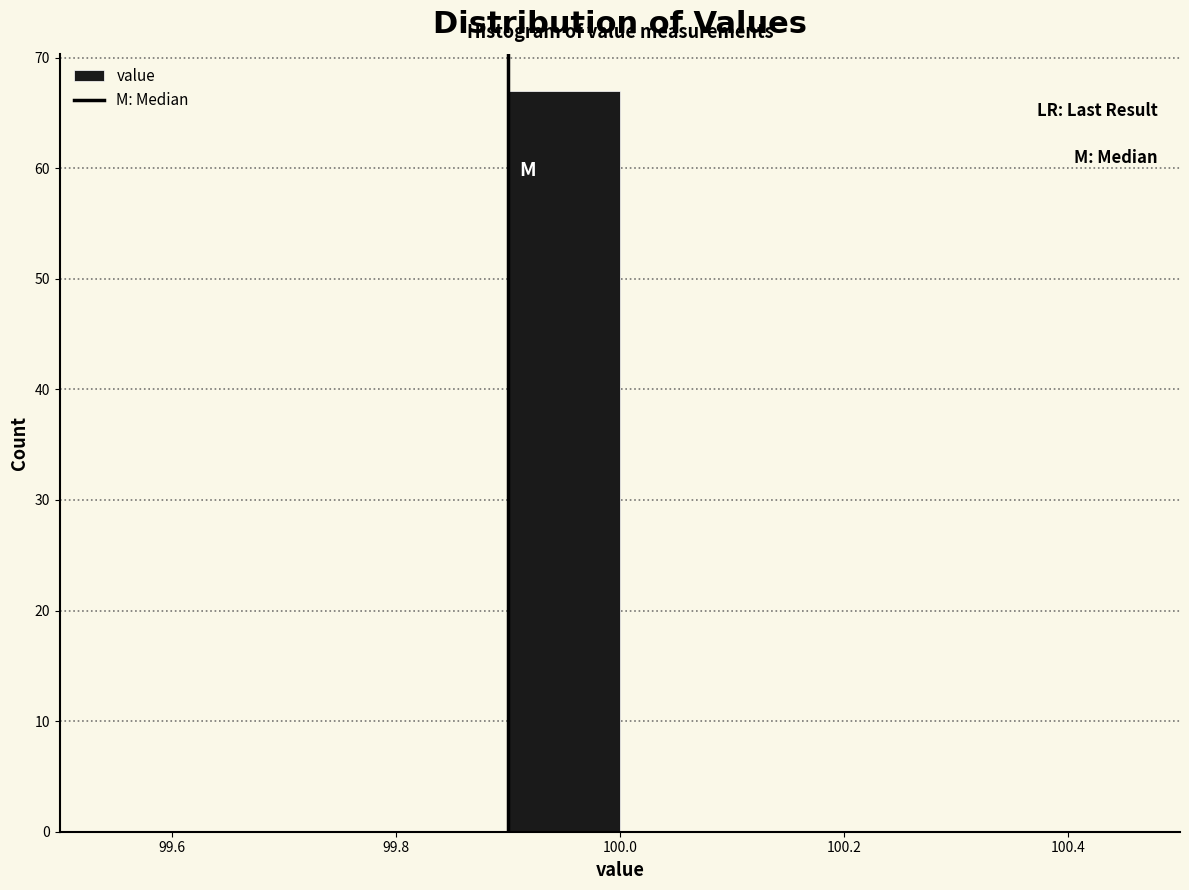

Reading left to right, transcribe this chart: for each bar, give the range it covers on the x-axis and its height. The values are not printed on the chart, so give them approximately, as read against the axis.

99.5 to 99.6: 0
99.6 to 99.7: 0
99.7 to 99.8: 0
99.8 to 99.9: 0
99.9 to 100.0: 67
100.0 to 100.1: 0
100.1 to 100.2: 0
100.2 to 100.3: 0
100.3 to 100.4: 0